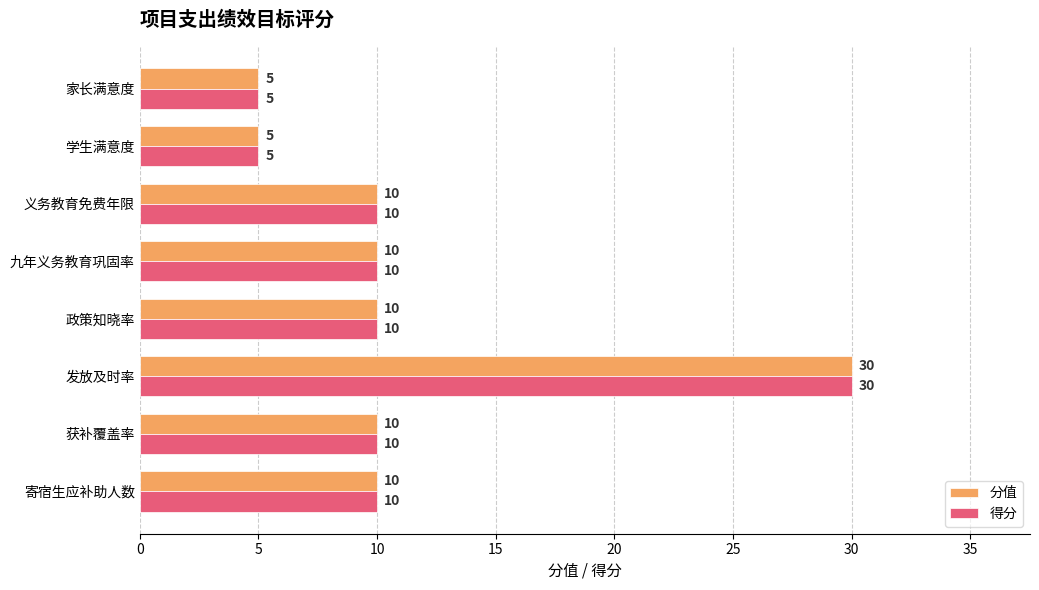

How many data points does each series have?

8